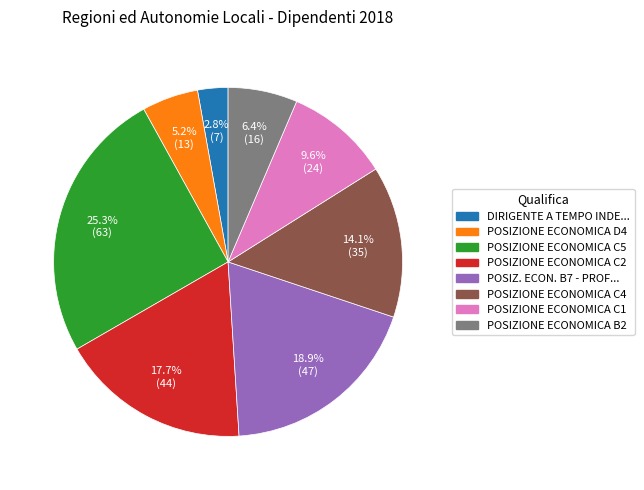

Is there any slice that represents more than half of the pie?

No